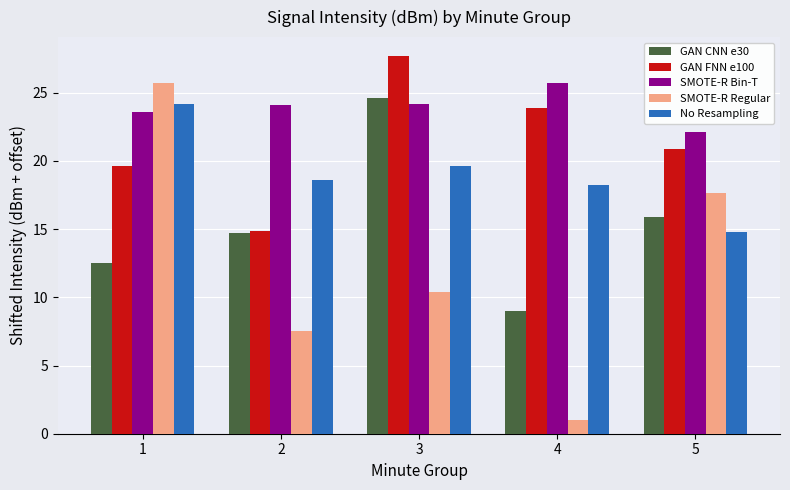

Rank the series at 5 from lowest to highest value.

No Resampling, GAN CNN e30, SMOTE-R Regular, GAN FNN e100, SMOTE-R Bin-T